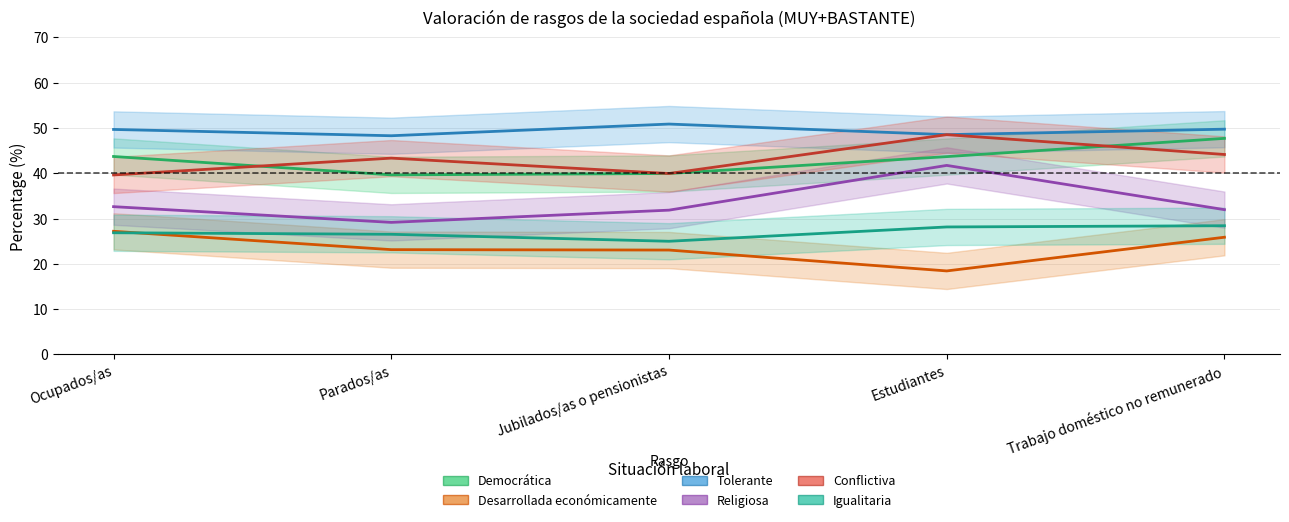

Count the number of categories in the chart.

5